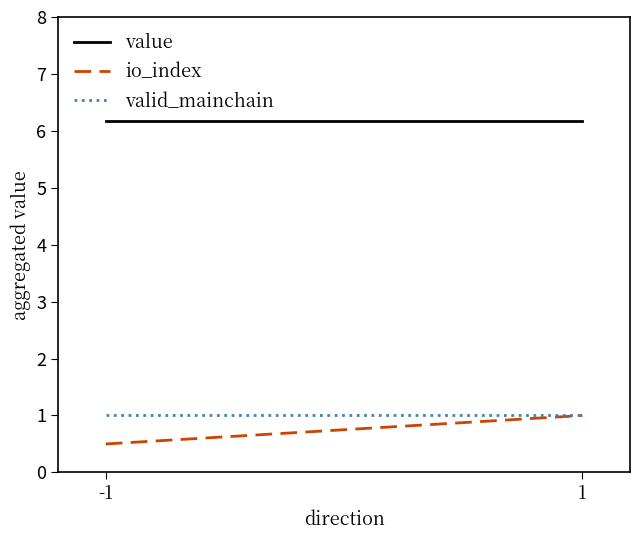

What is the value of the value point at the 2nd from the left?

6.2